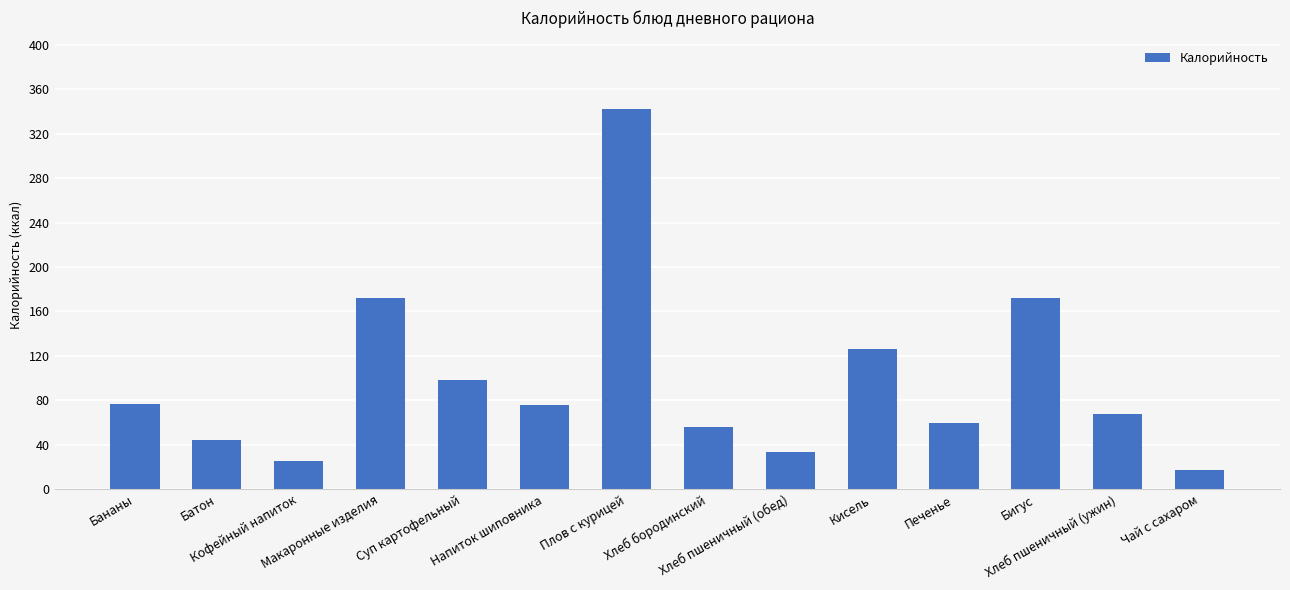

What is the average value?

97.7